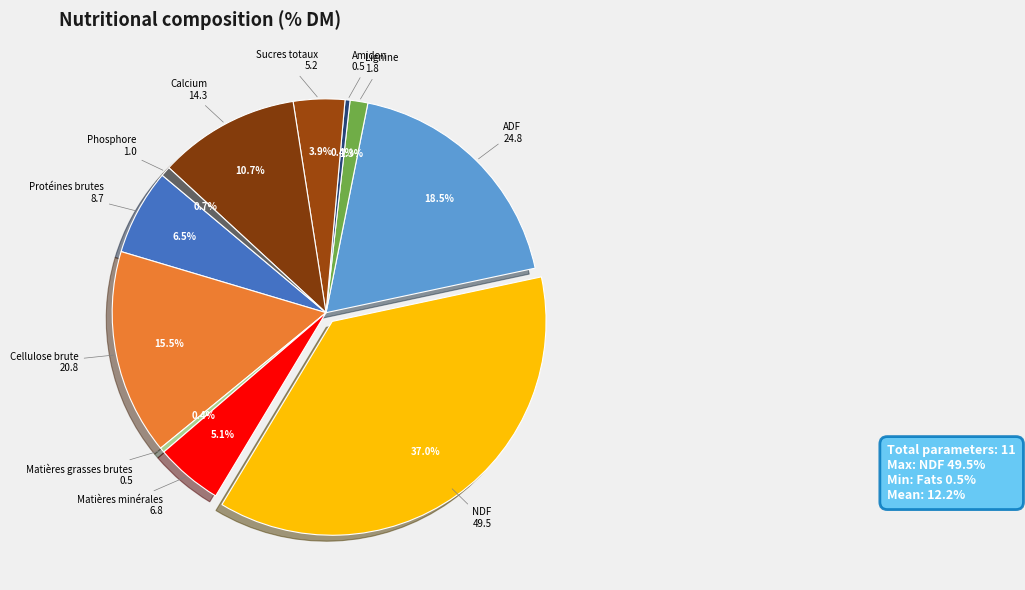

How many segments does this pie chart have?

11